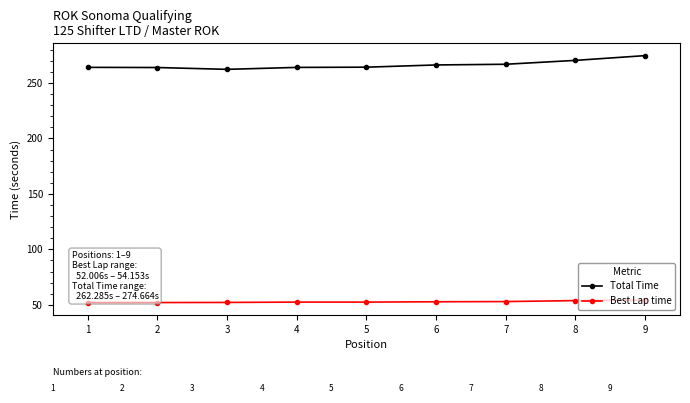

What is the highest value of the Total Time series?

274.7